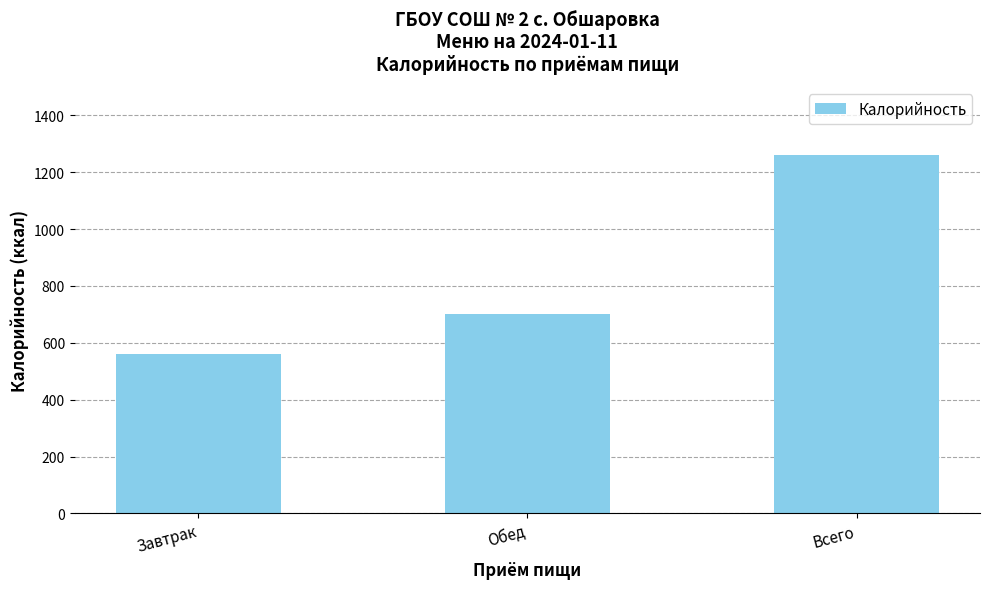

List the labels in order of value, largest first.

Всего, Обед, Завтрак